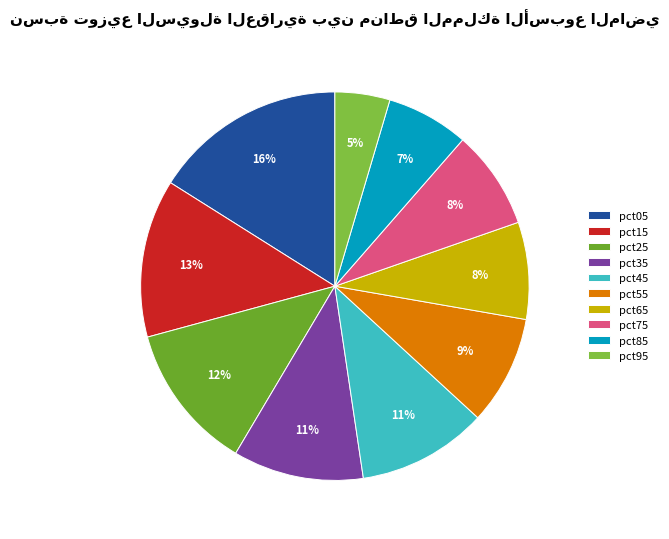

How many slices are in this pie chart?

10